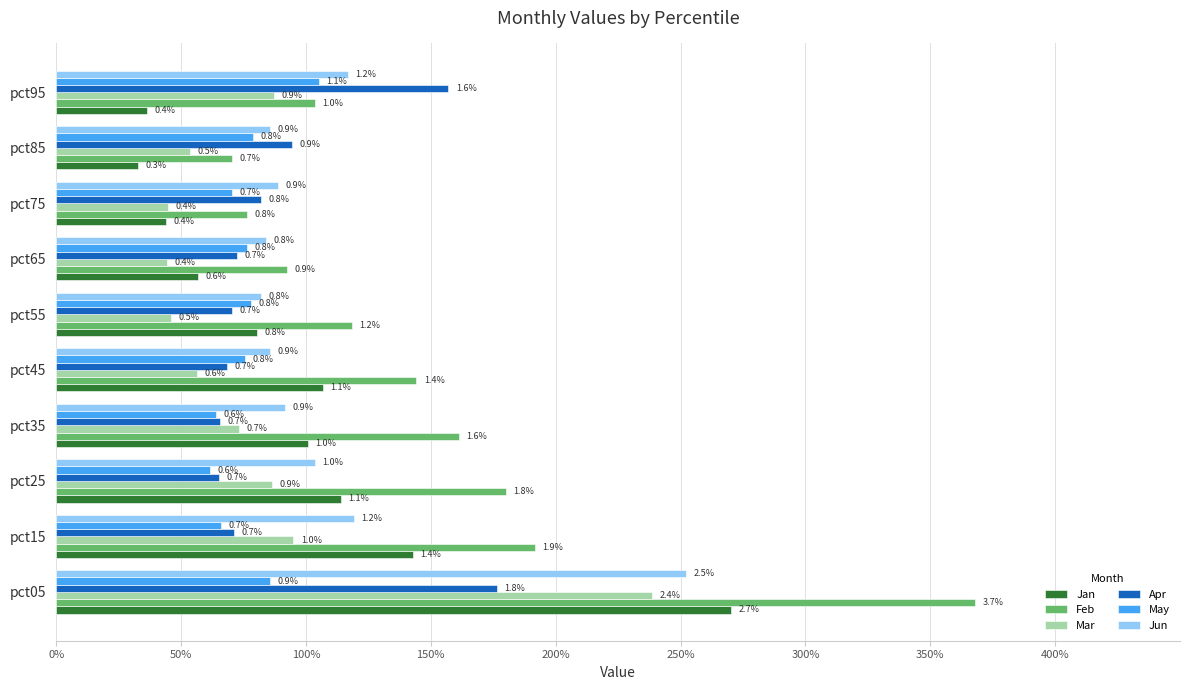

What is the difference between the maximum and minimum values in the Feb series?

3.0